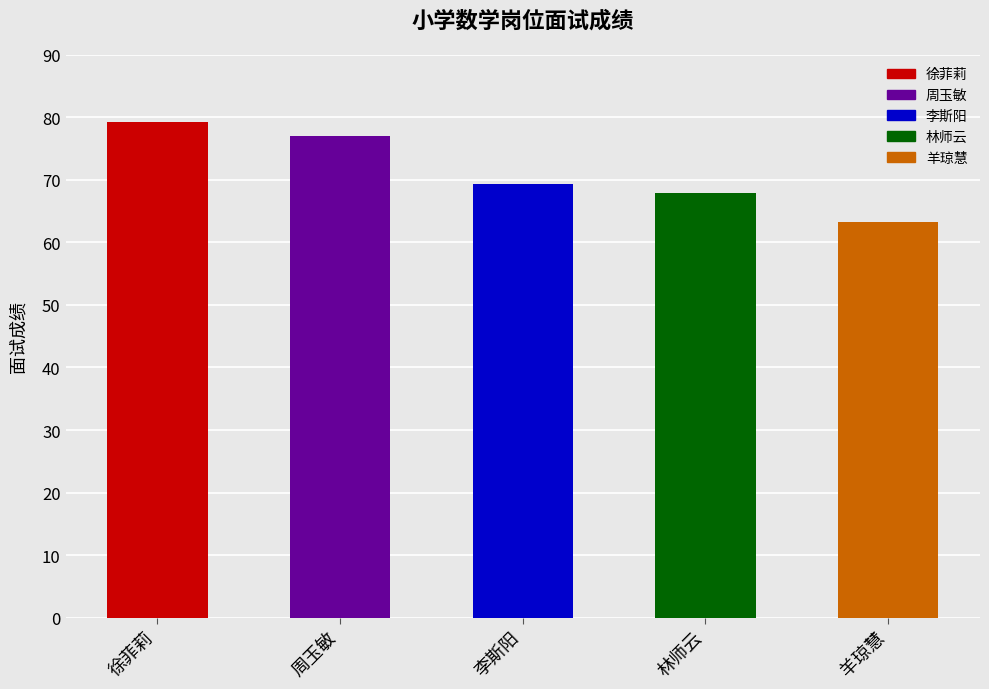

True or false: the data shows 67.8 at 林师云.

True